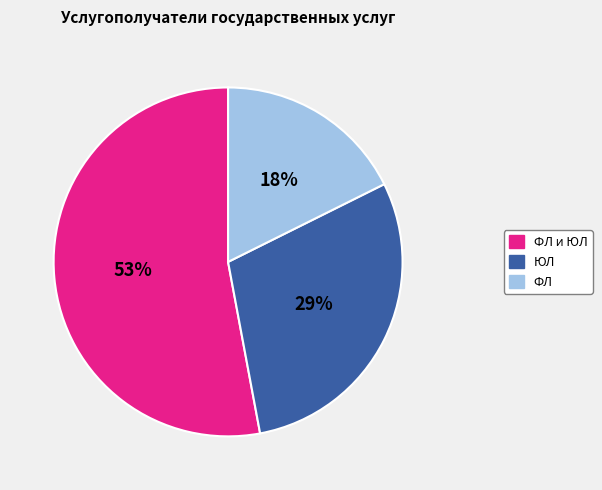

Combined, do ЮЛ and ФЛ и ЮЛ account for over 50%?

Yes